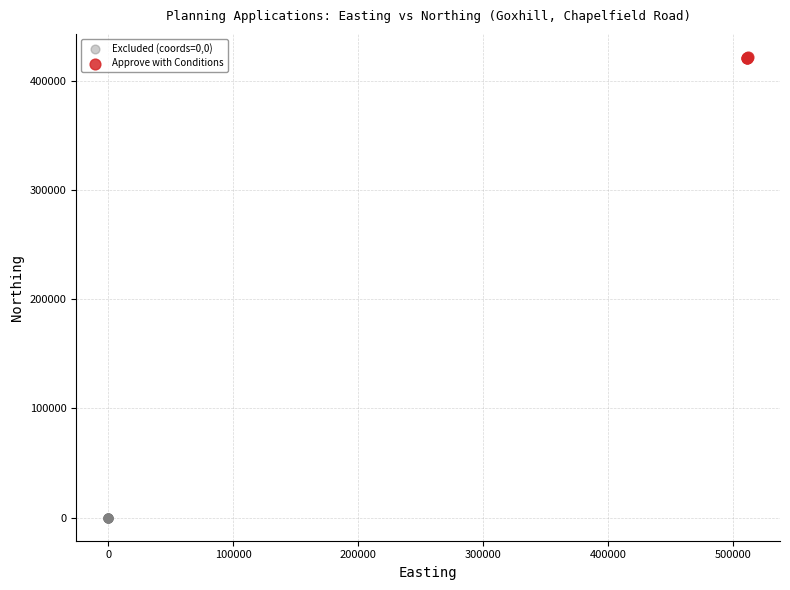

Which series contains the highest Y value?

Approve with Conditions